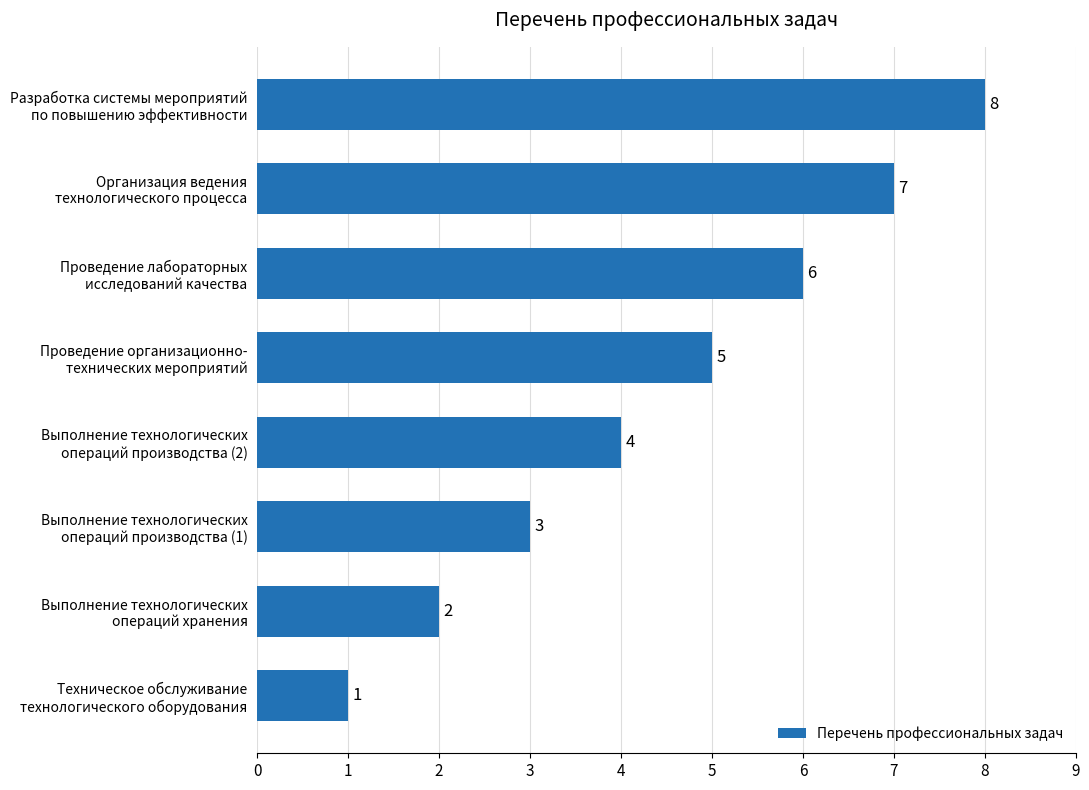

What is the difference between the maximum and second lowest values?

6